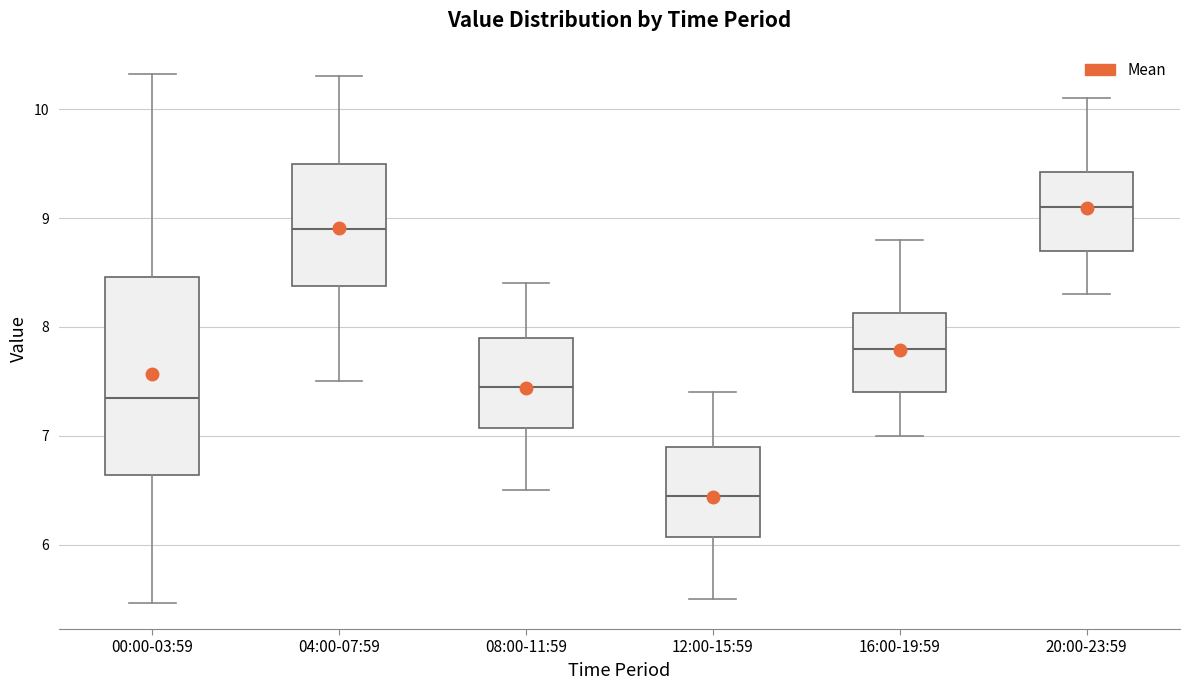

Which box is the tallest, from its lower edge to its upper edge?

00:00-03:59